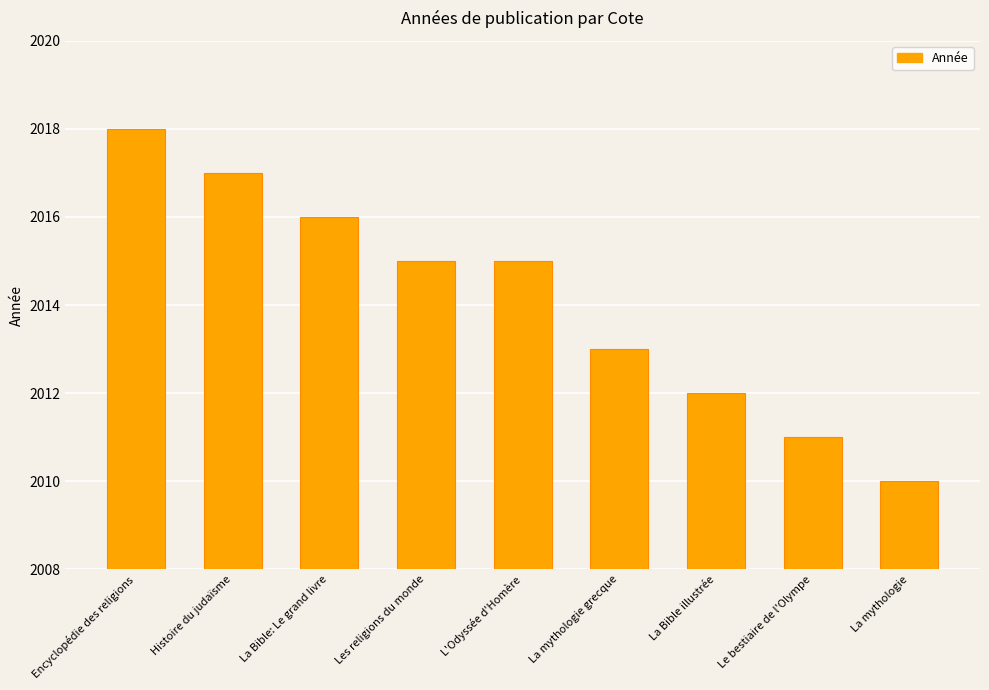

True or false: the data shows 2016 at La Bible: Le grand livre.

True